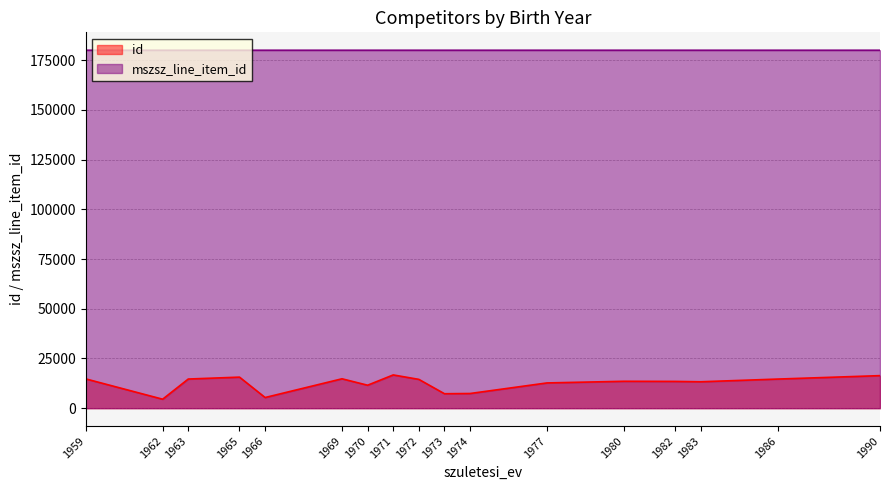

Rank the series by their maximum value, from lowest to highest.

id, mszsz_line_item_id